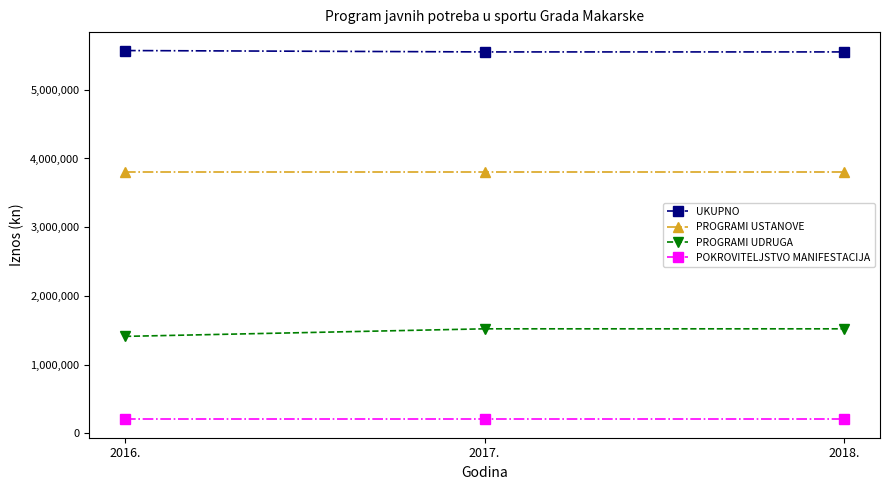

What position from the right is 2017.?

2